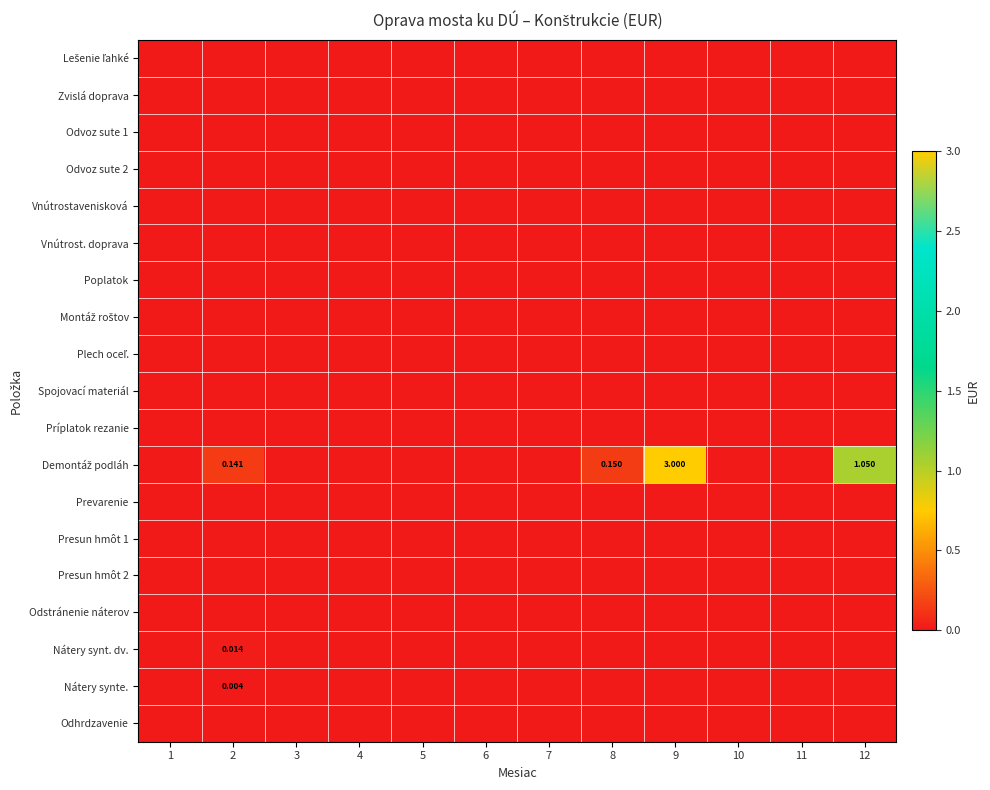

Is the value of Plech oceľ. at 12 greater than the value of Odhrdzavenie at 8?

No